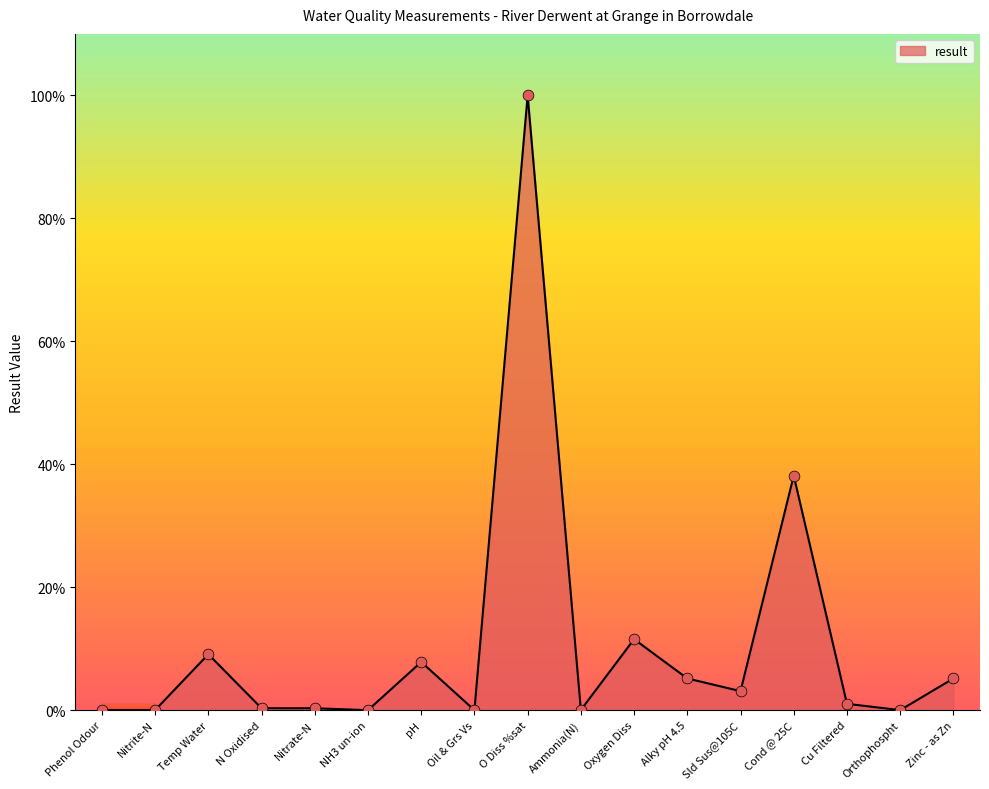

What is the change in value from NH3 un-ion to Cu Filtered?

+1.0